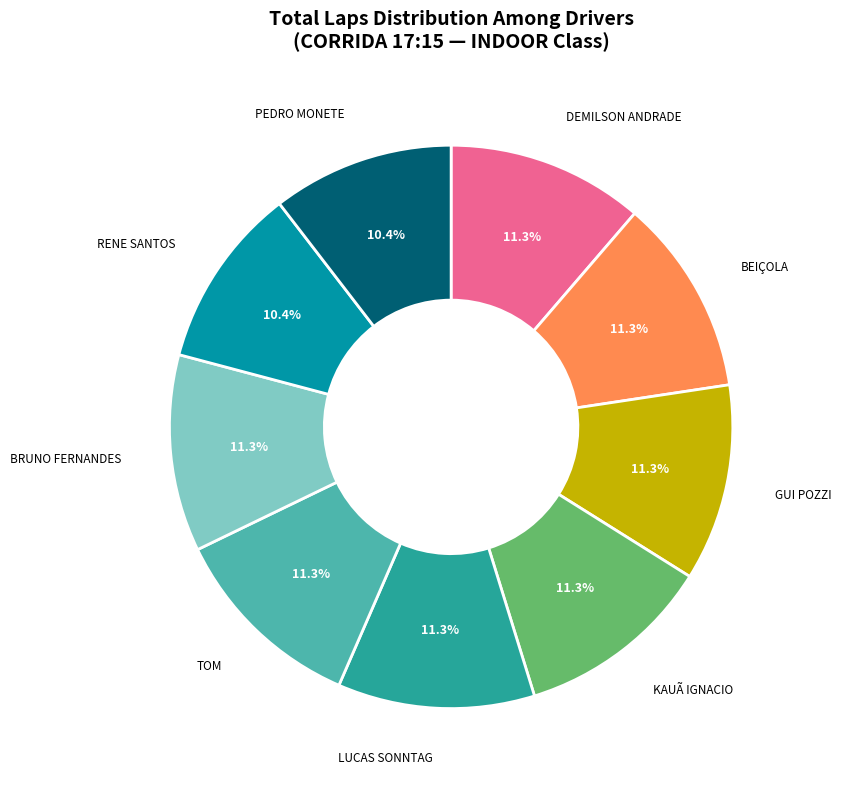

Does any single category account for the majority?

No